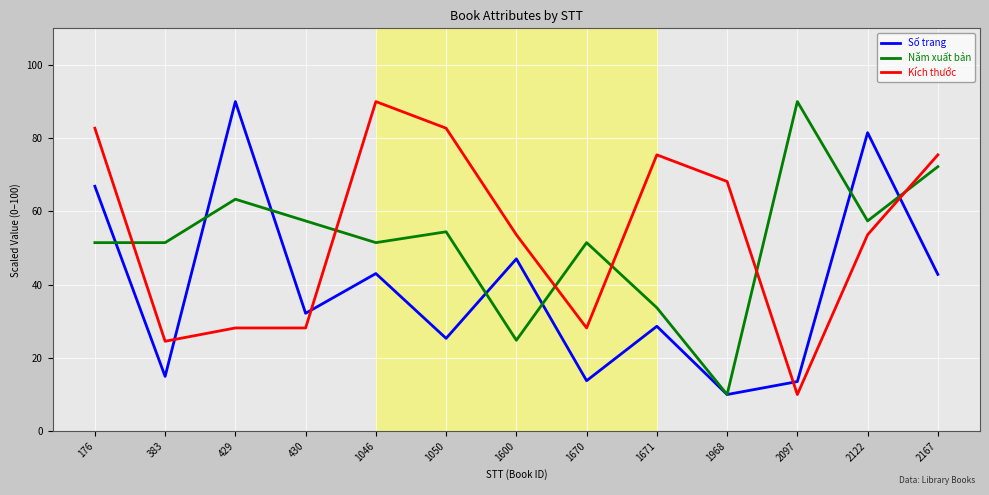

Between 1050 and 1670, which series saw the biggest shift?

Kích thước